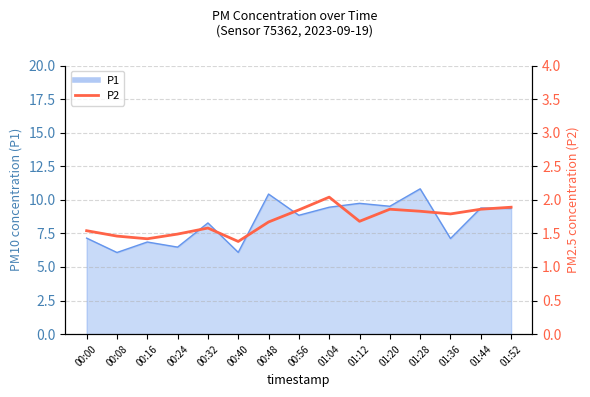

What is the difference between the maximum and minimum values?

0.7